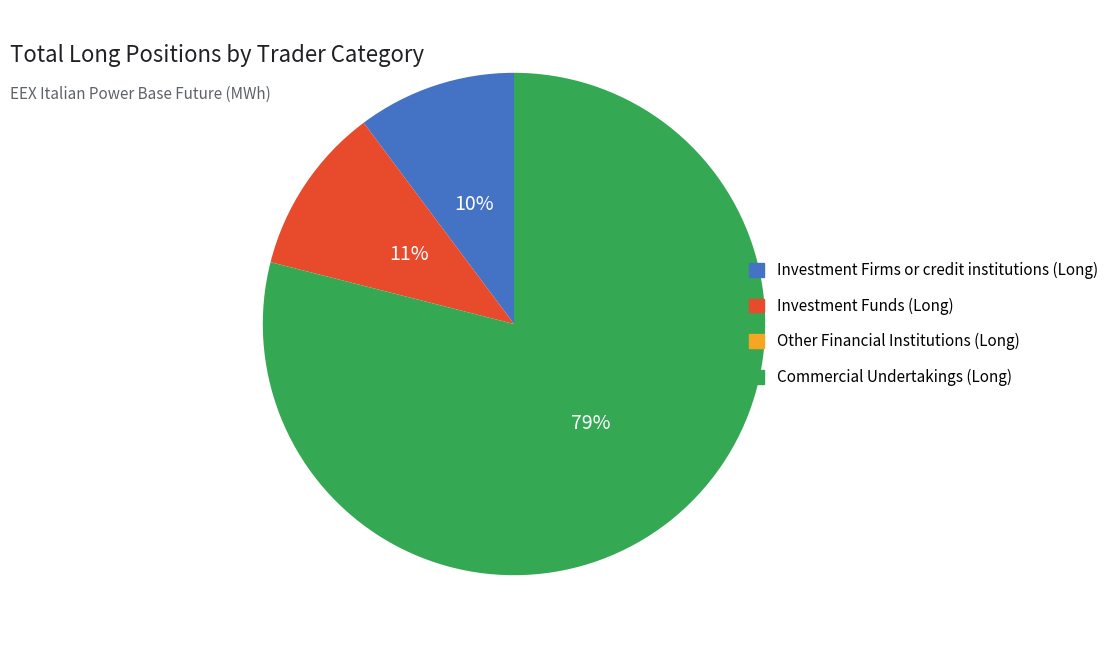

To the nearest percent, what is the average slice percentage?

33%